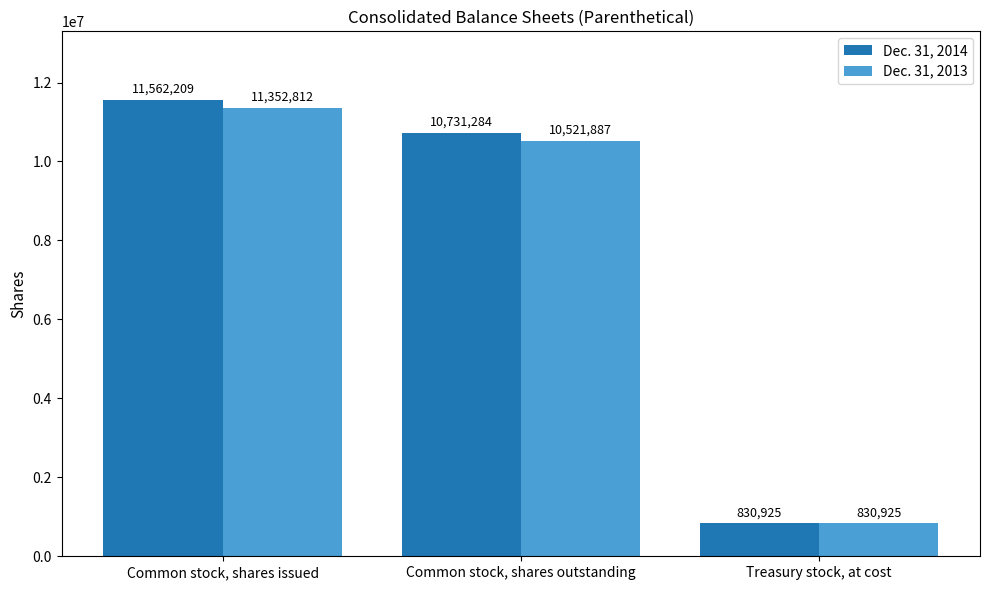

At which label does Dec. 31, 2014 first exceed 10731284?

Common stock, shares issued